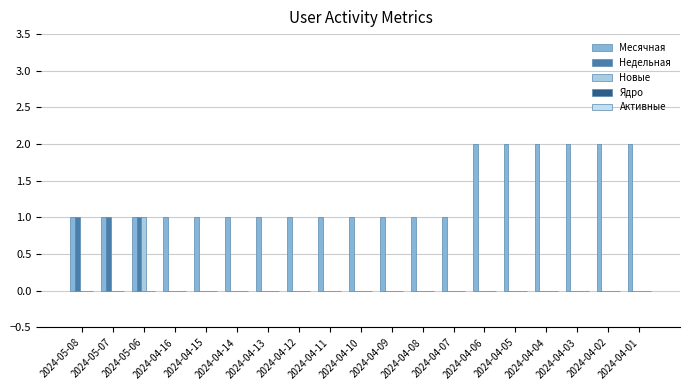

Between 2024-04-03 and 2024-04-14, which is larger?

2024-04-03